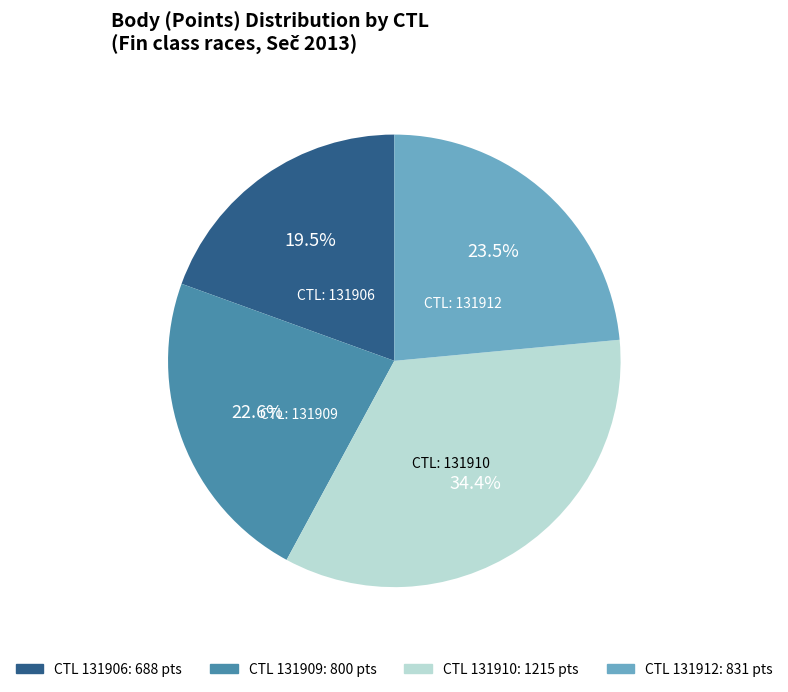

Is there any slice that represents more than half of the pie?

No